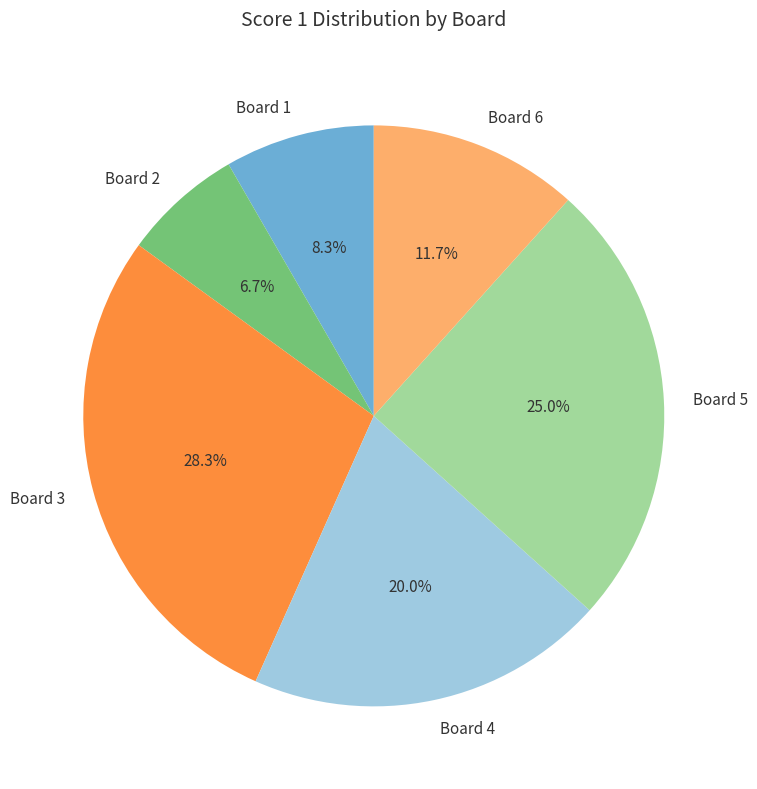

What portion of the pie excludes Board 2?

93.3%